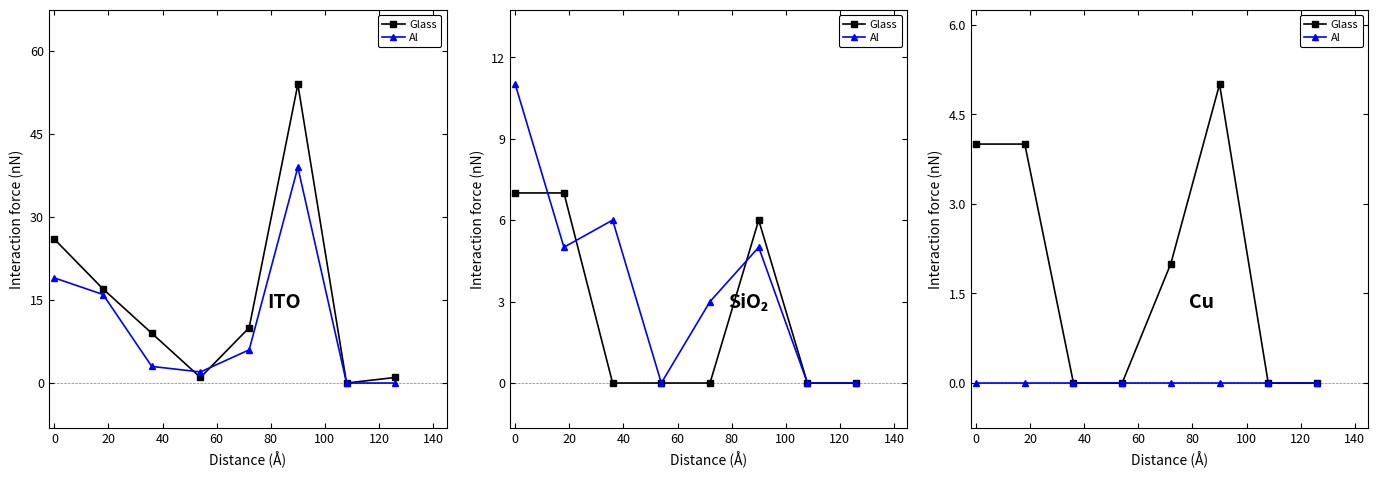

Which series has the widest spread of values?

Glass